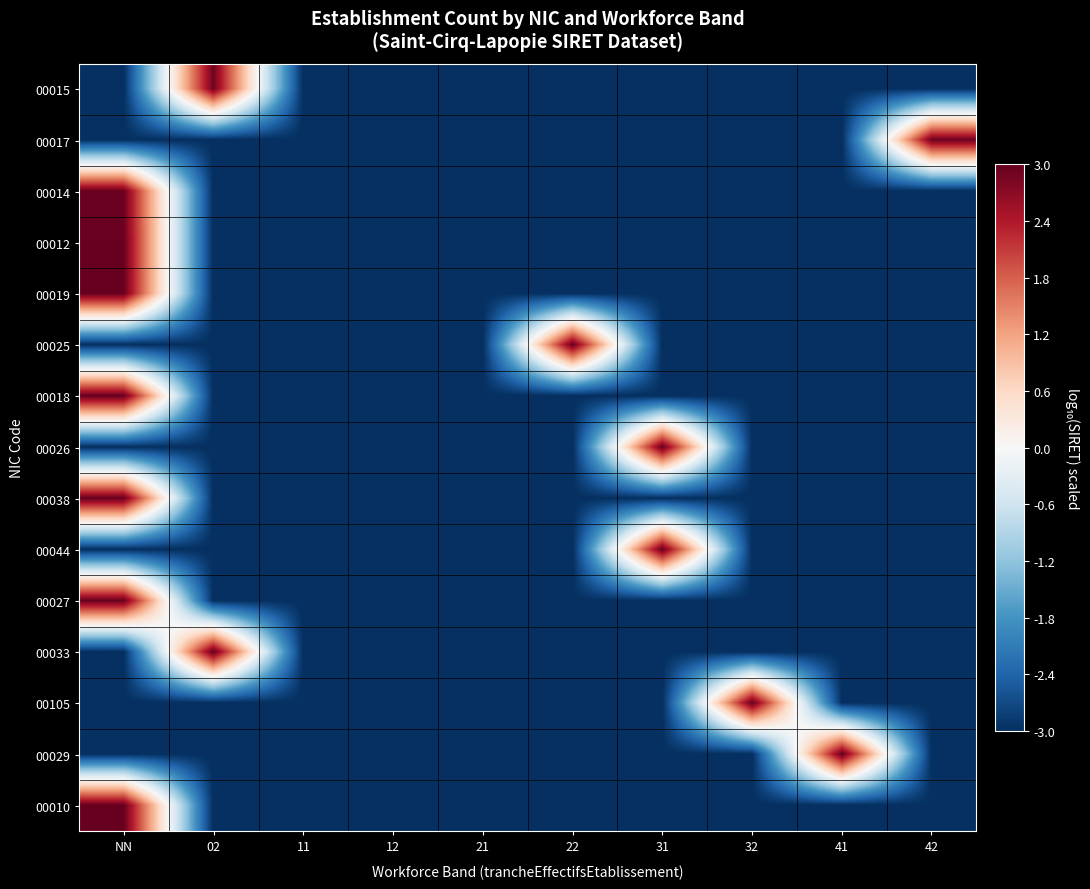

Between 11 and 22, which series saw the biggest shift?

00025